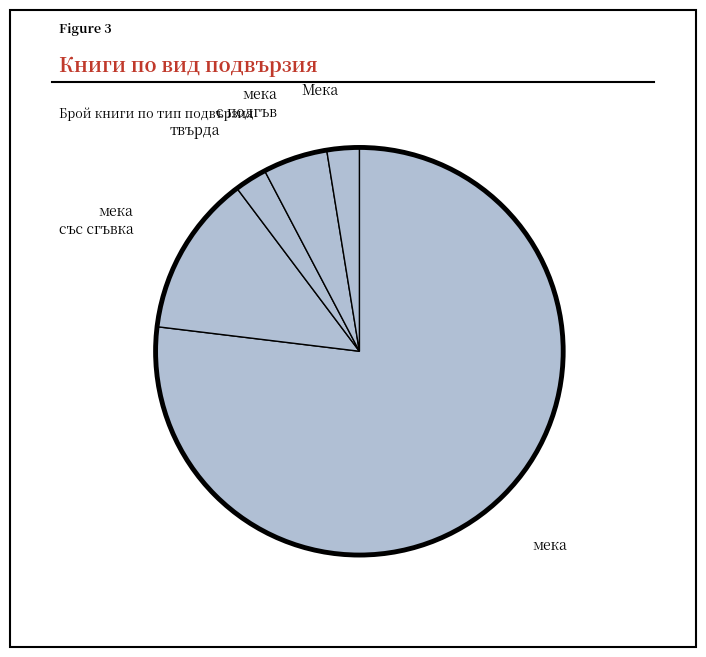

Count the number of slices in the pie.

5